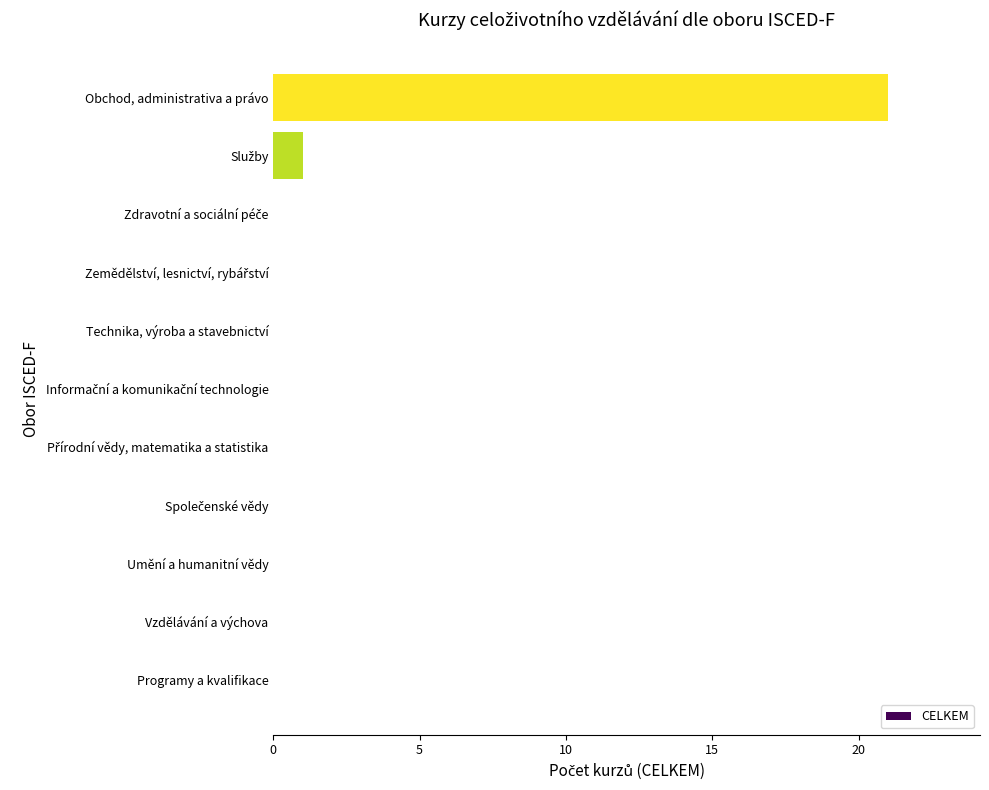

The value at Technika, výroba a stavebnictví is 0. True or false?

True